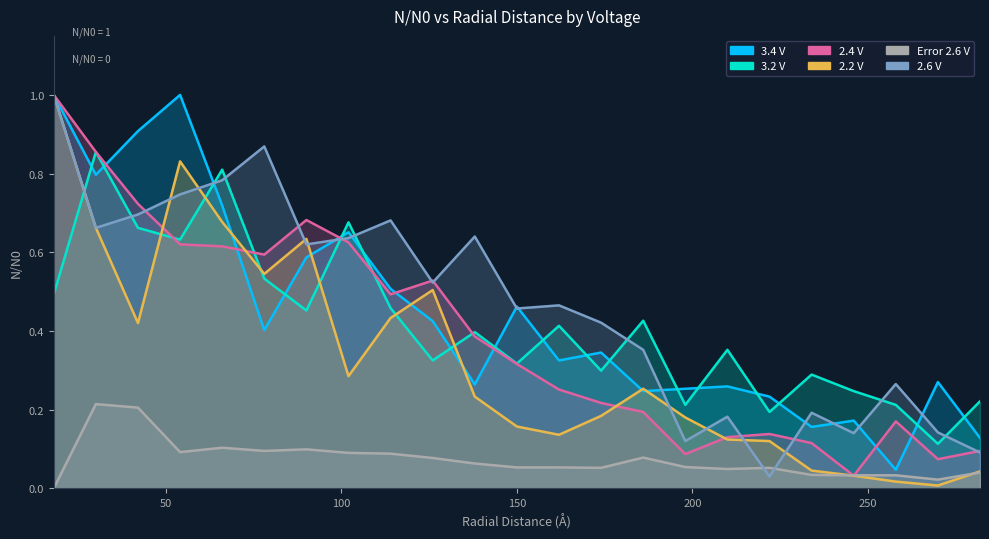

Which has a higher value, 270 or 54?

54